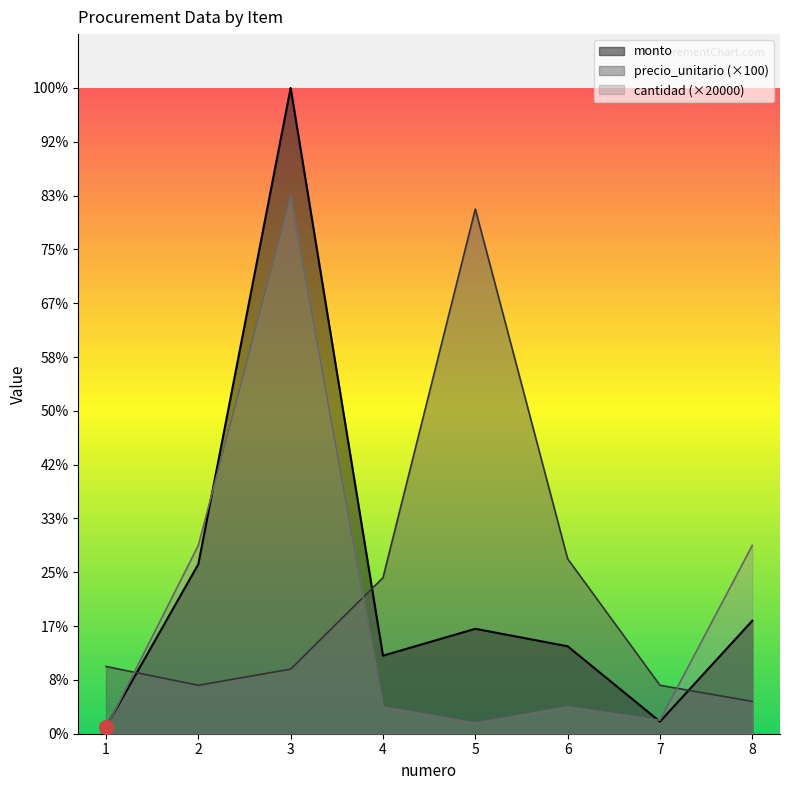

Rank the series at 1 from lowest to highest value.

cantidad, monto, precio_unitario